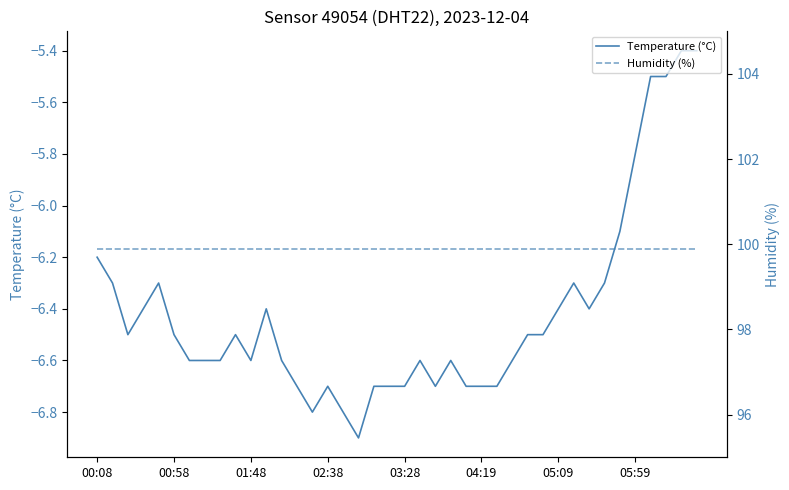

Is this an area chart (filled region under the line)?

No